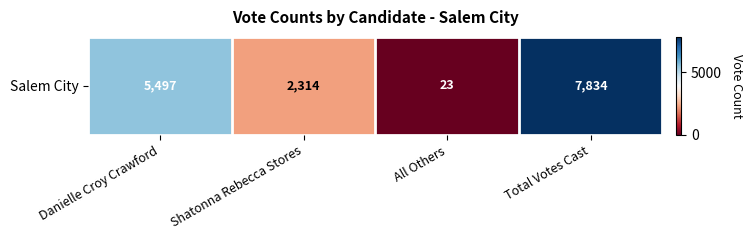

Reading left to right, extract all data points from this chart.

5497	2314	23	7834